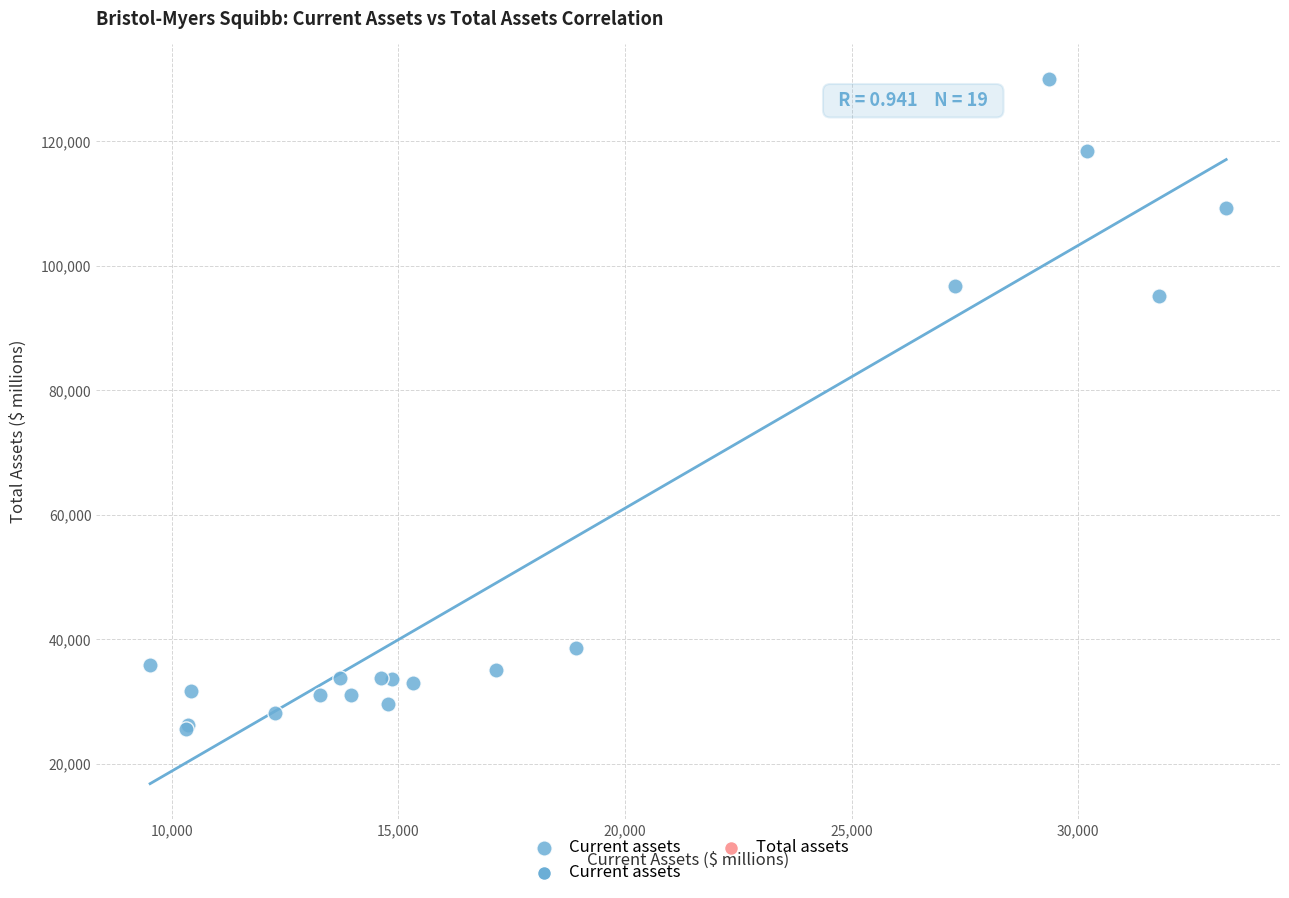

What Y value in the scatter plot is closest to 77759?

95159